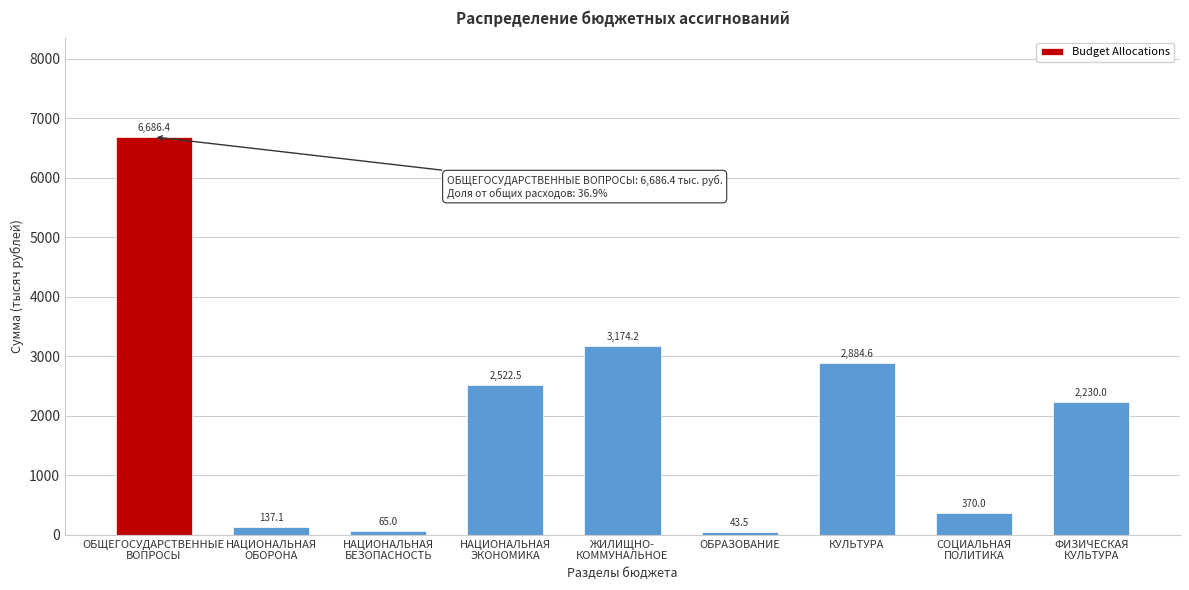

Reading left to right, list all the values displayed in this chart.

6686.4	137.1	65.0	2522.5	3174.2	43.5	2884.6	370.0	2230.0